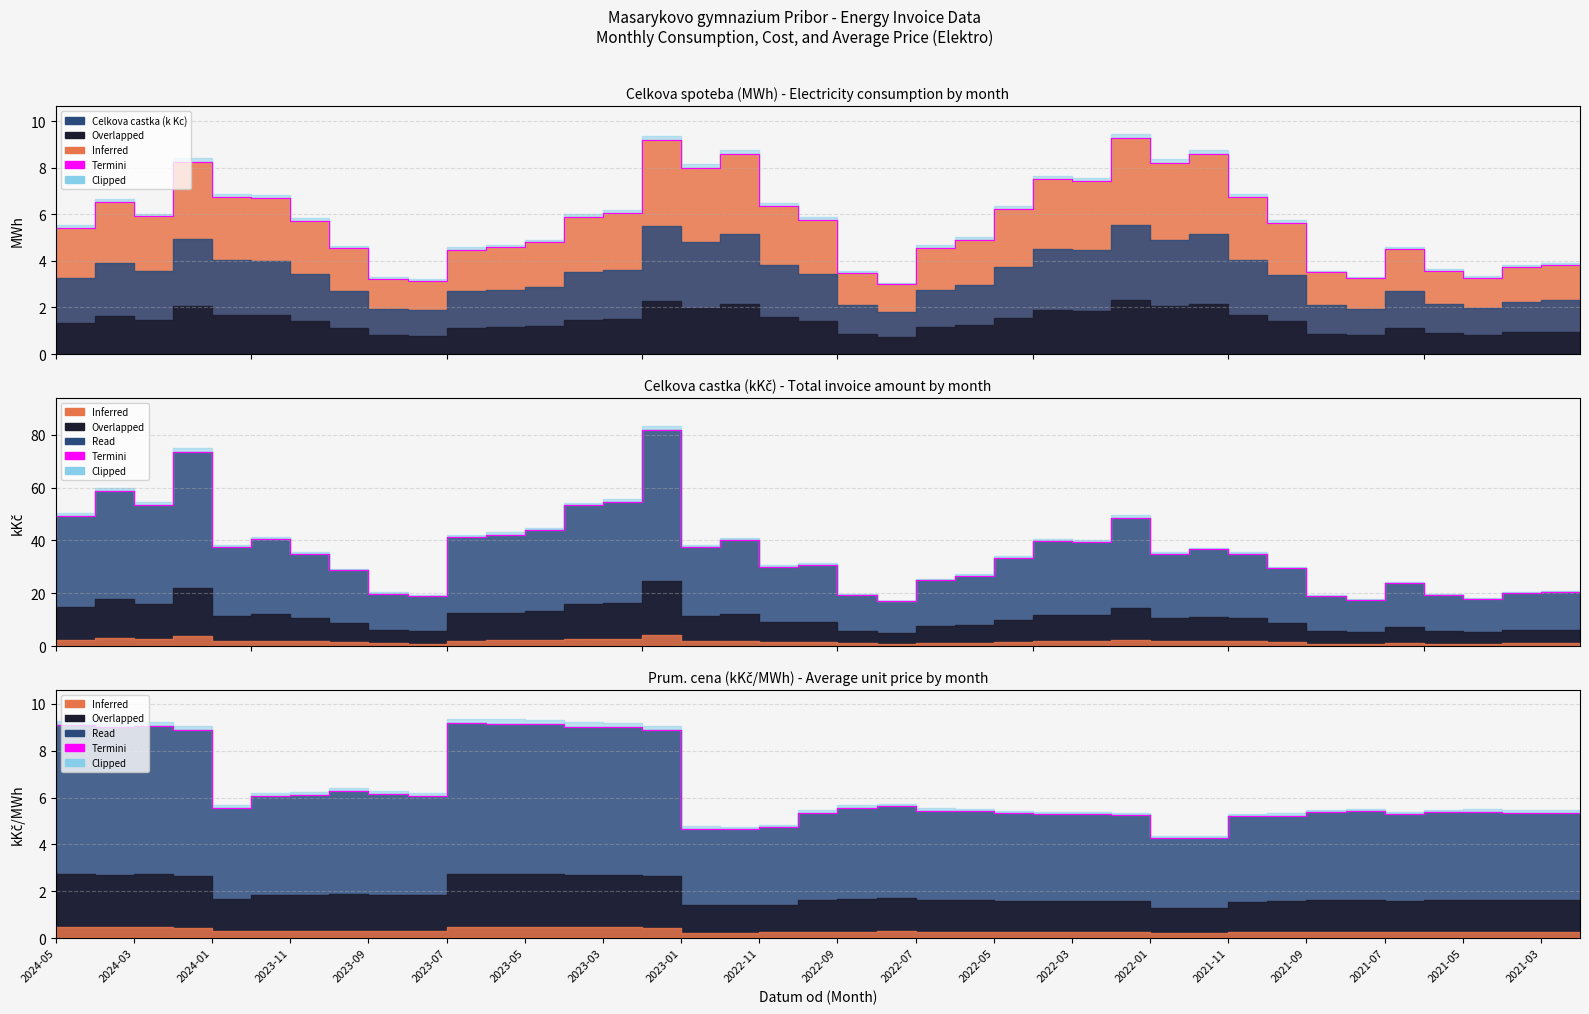

True or false: the data shows 9.0 at 2021-05.

False